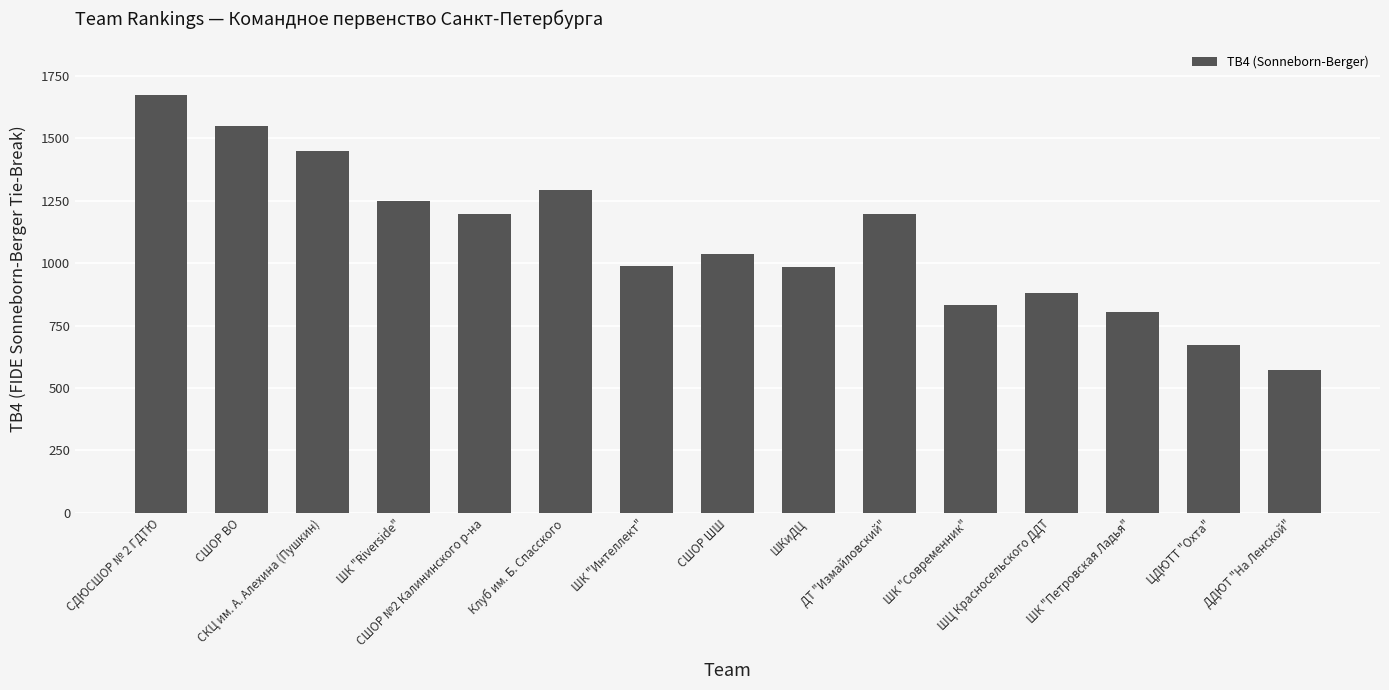

What is the difference between the maximum and minimum values?

1100.0